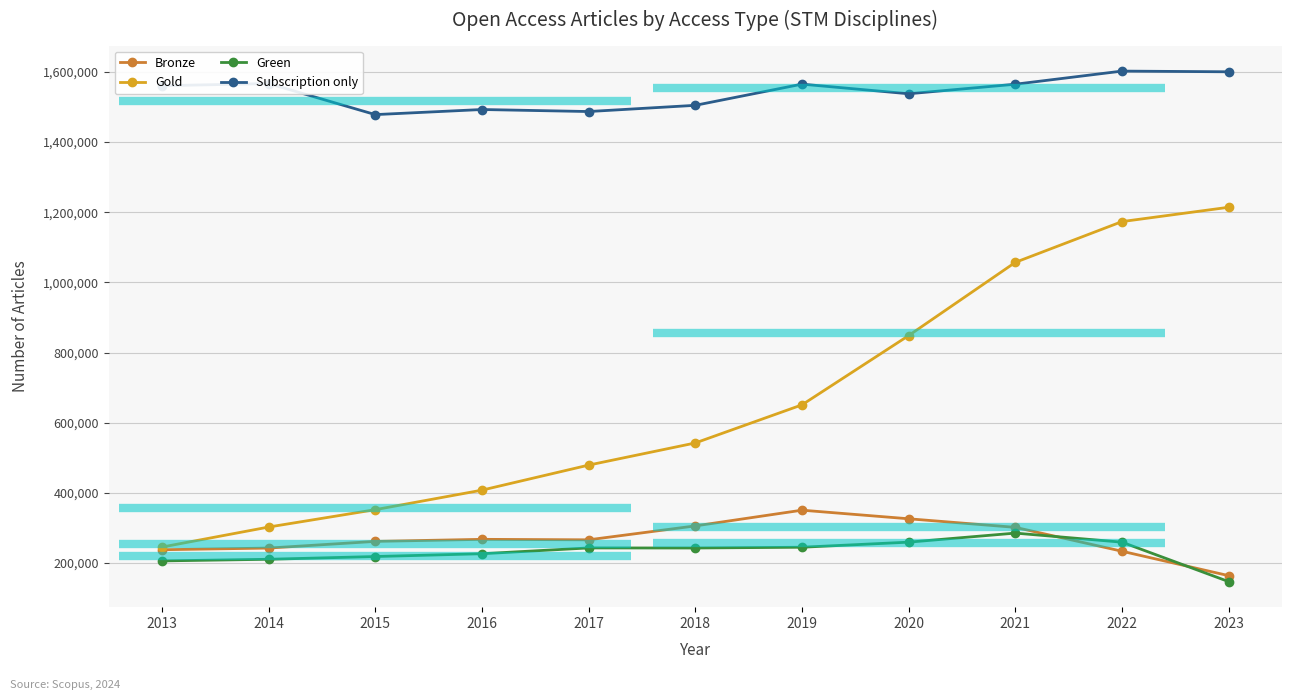

Is it true that Green equals 137879 at 2019?

False